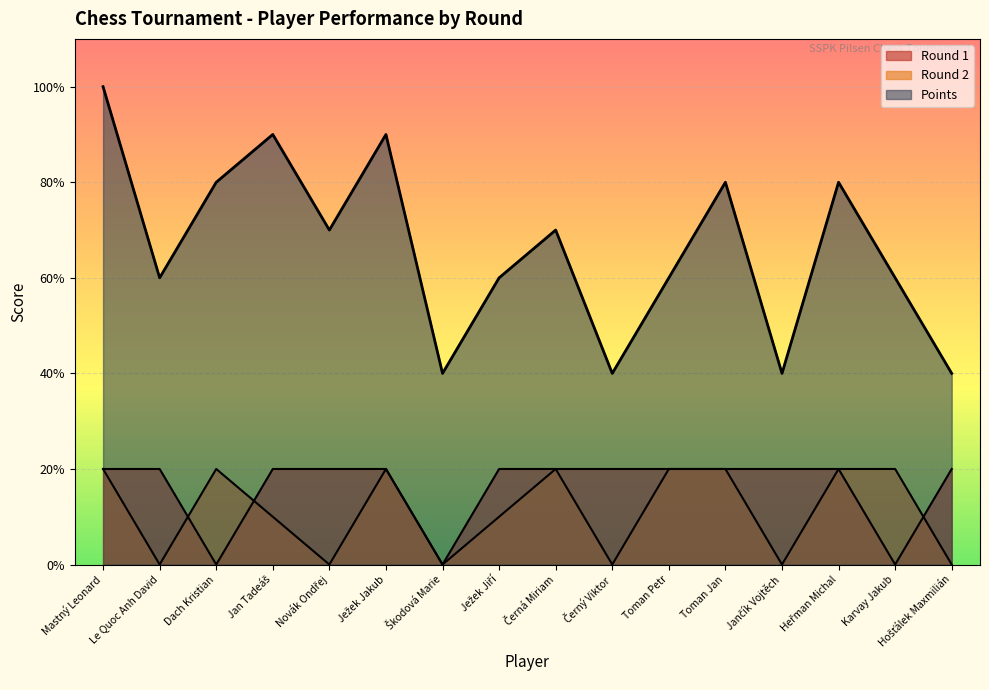

How many Round 2 values are between 0 and 1?

16